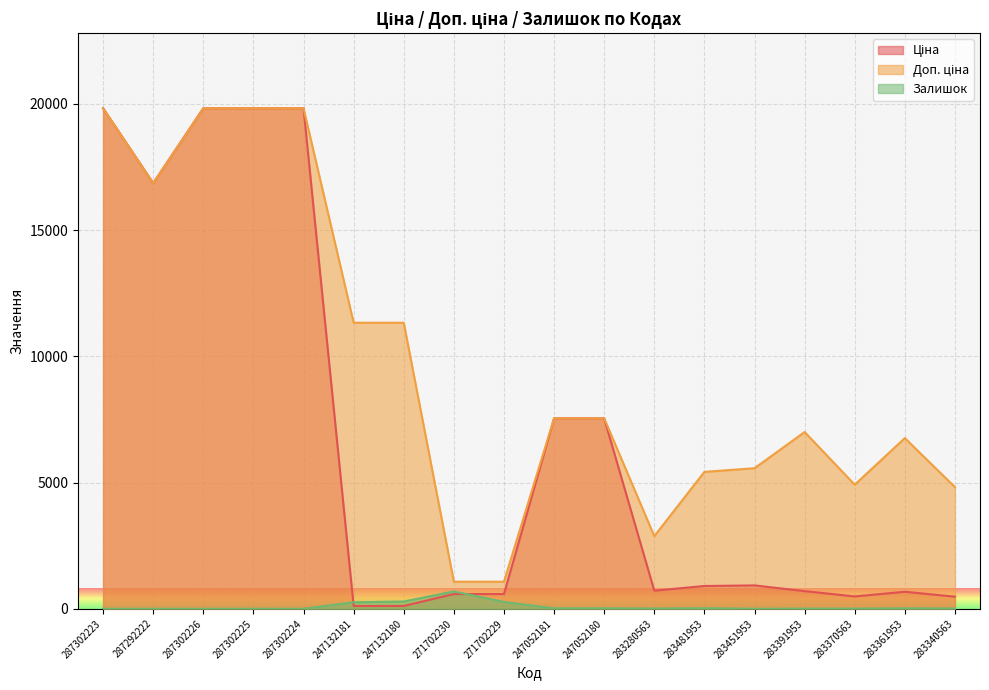

What is the total value across all series at 283340563?

5316.5